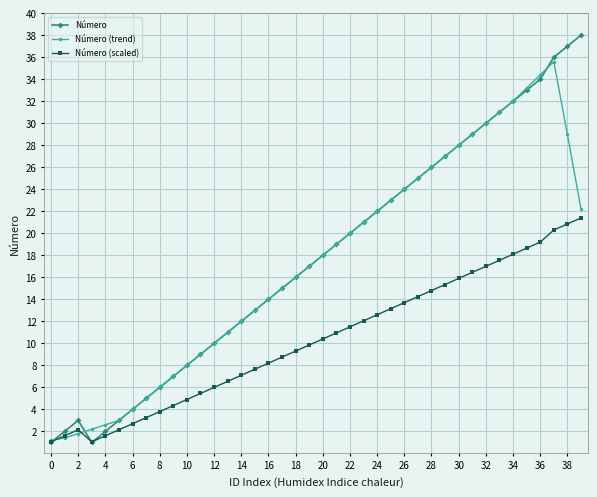

Which series has the largest range (max minus min)?

Número